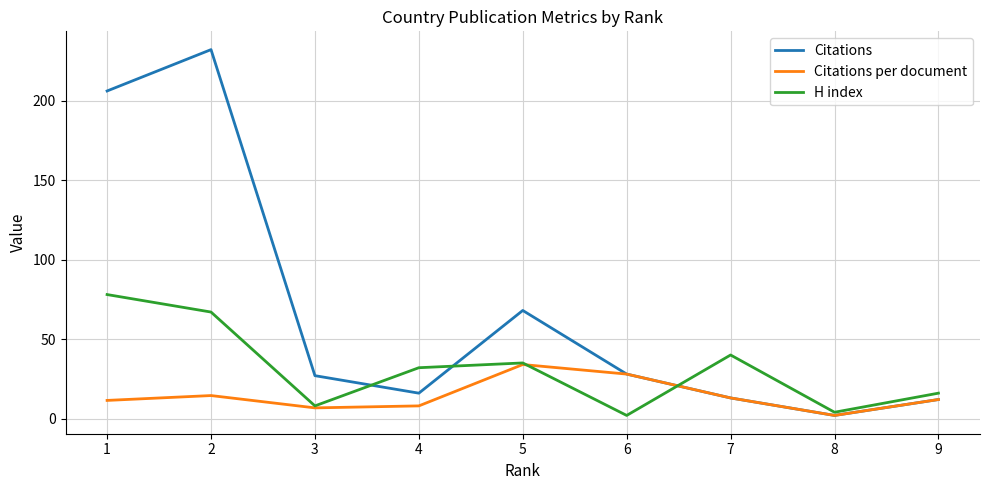

At which label does Citations first exceed 27?

1